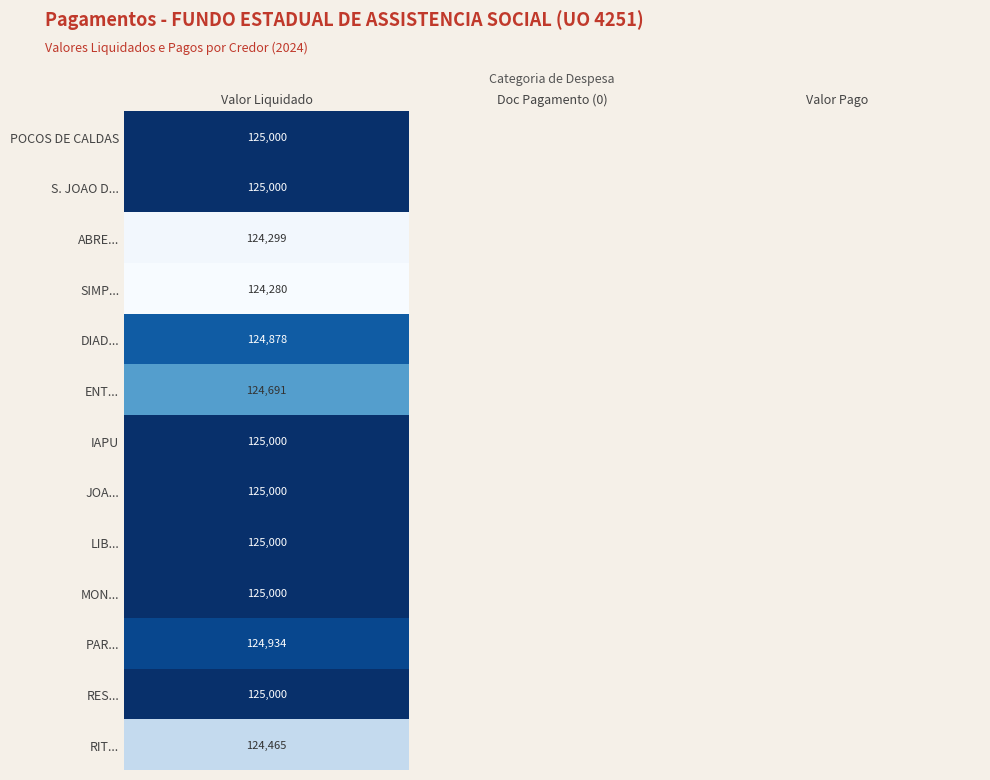

The POCOS DE CALDAS series shows 197642 at Valor Liquidado. True or false?

False